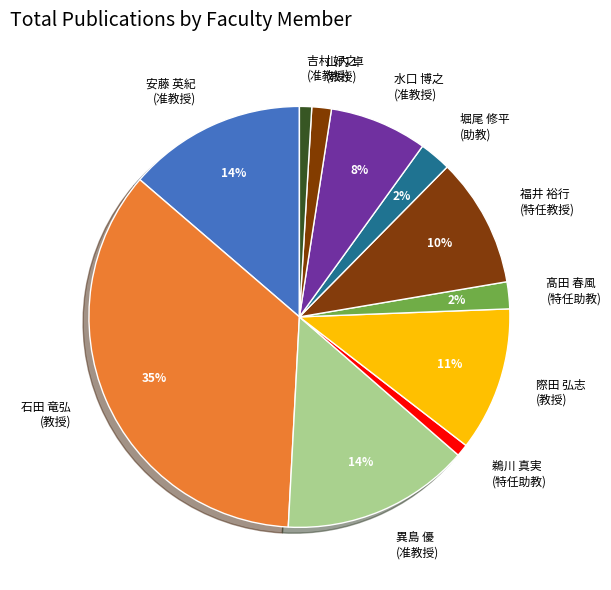

To the nearest percent, what percentage of the pie is 異島 優 (准教授)?

14%